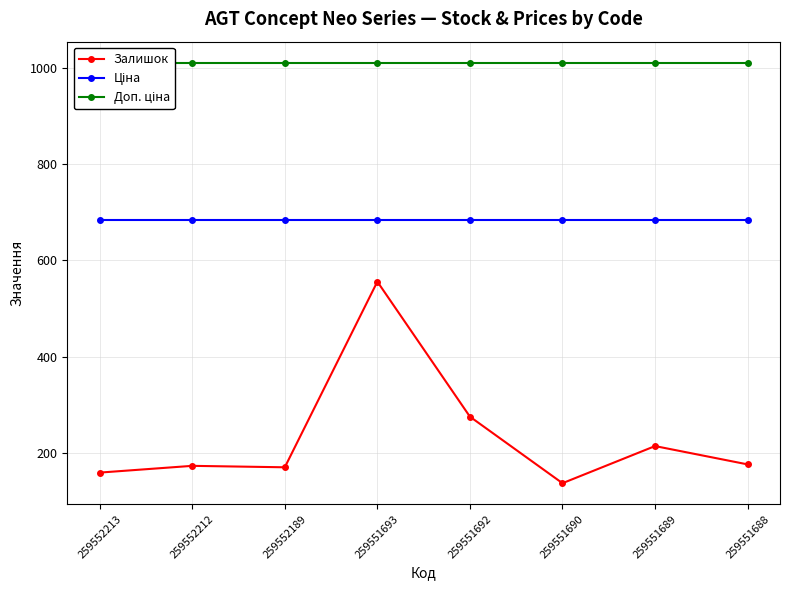

True or false: Залишок and Доп. ціна intersect in this chart.

False